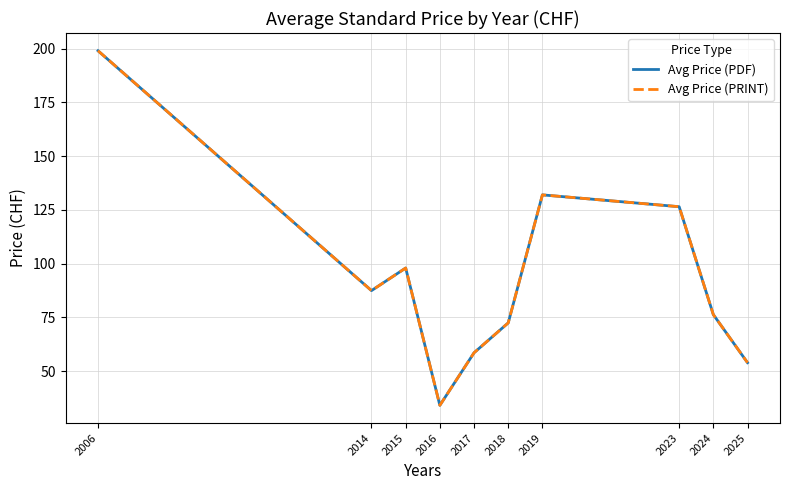

How many lines are shown in the chart?

2